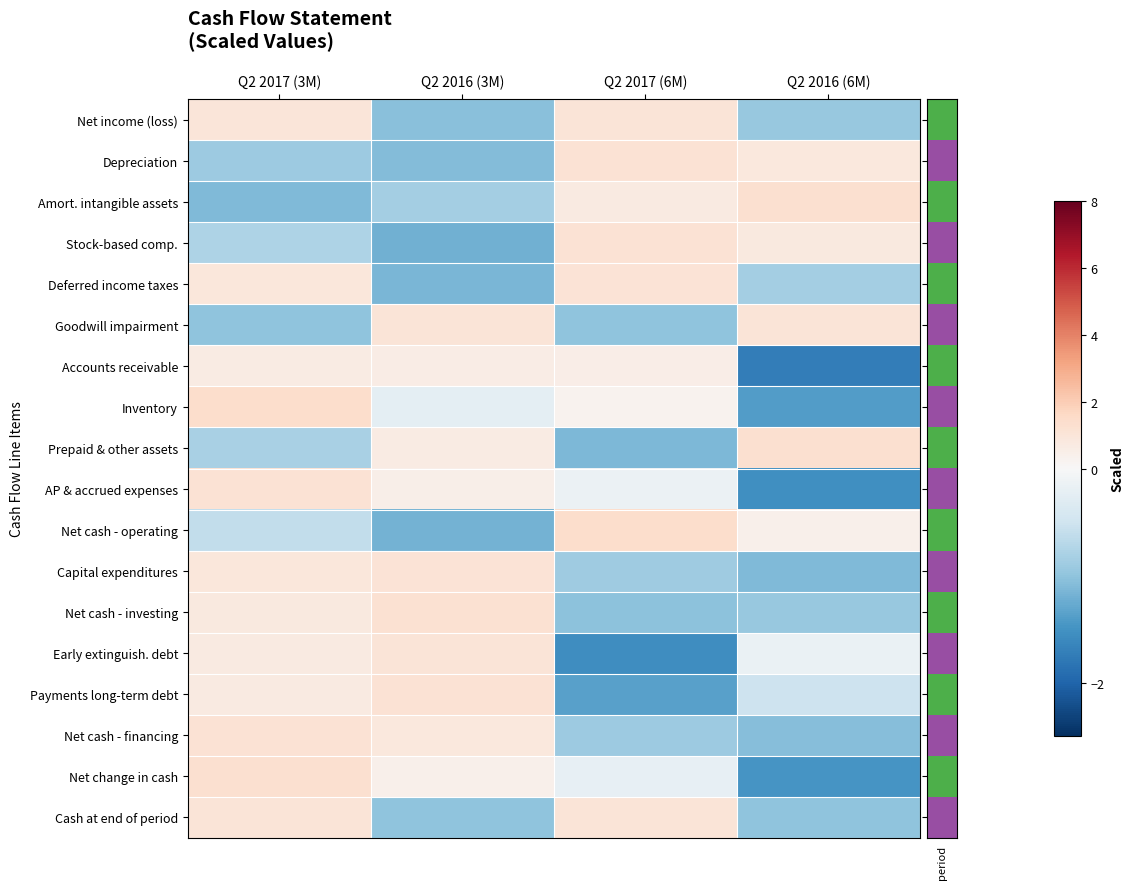

At how many categories does at least one series exceed 0?

4